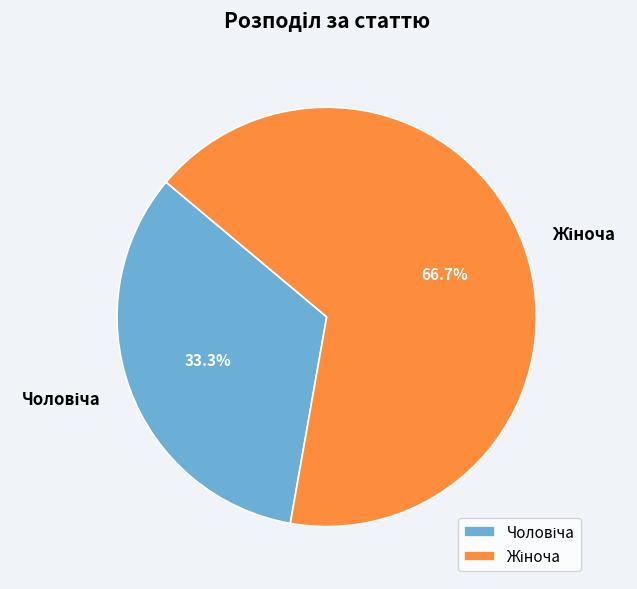

Does any single category account for the majority?

Yes